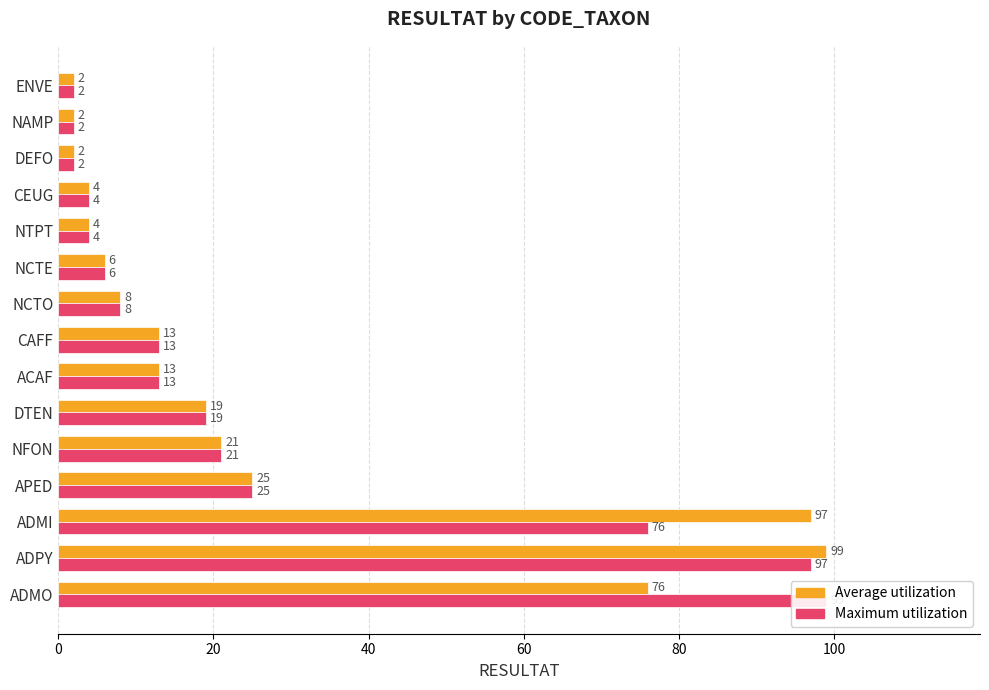

Read the Maximum utilization value at ADPY, to the nearest 10.

100